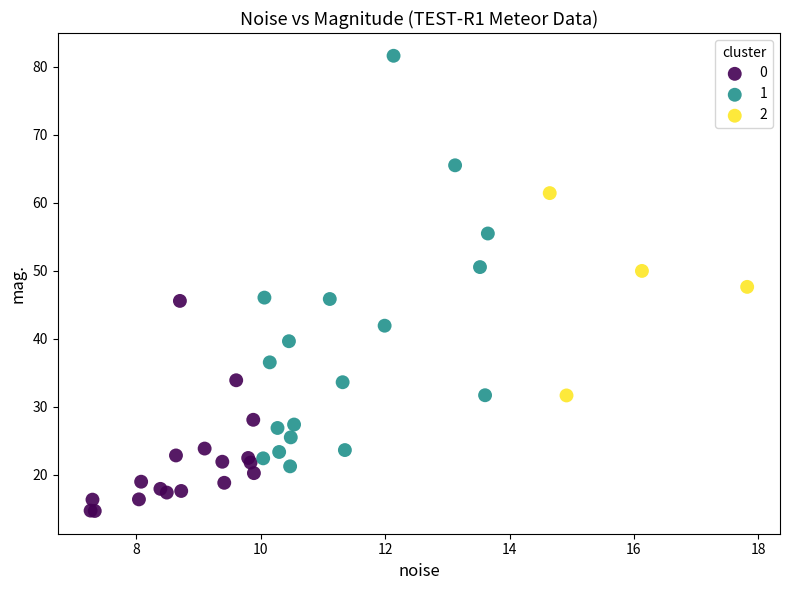

What are all the series names shown in the legend?

0, 1, 2